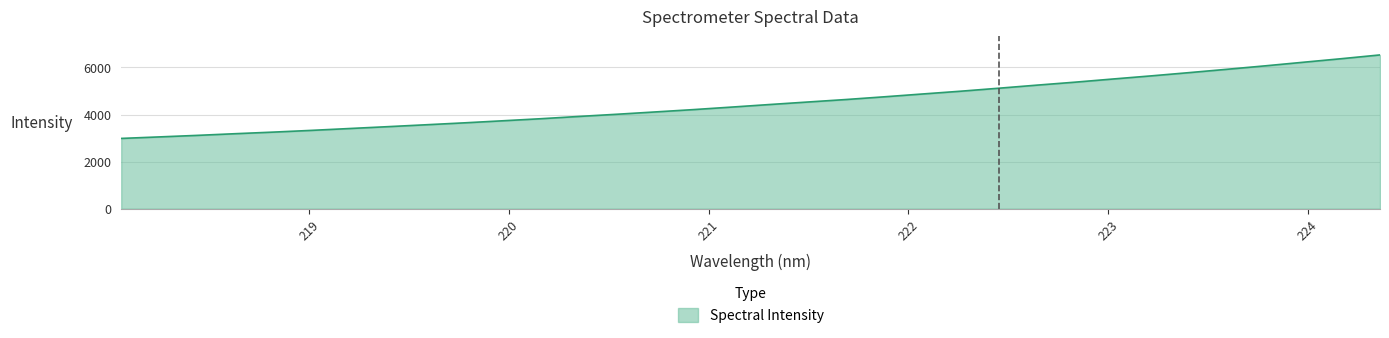

What is the greatest value displayed?

6530.3